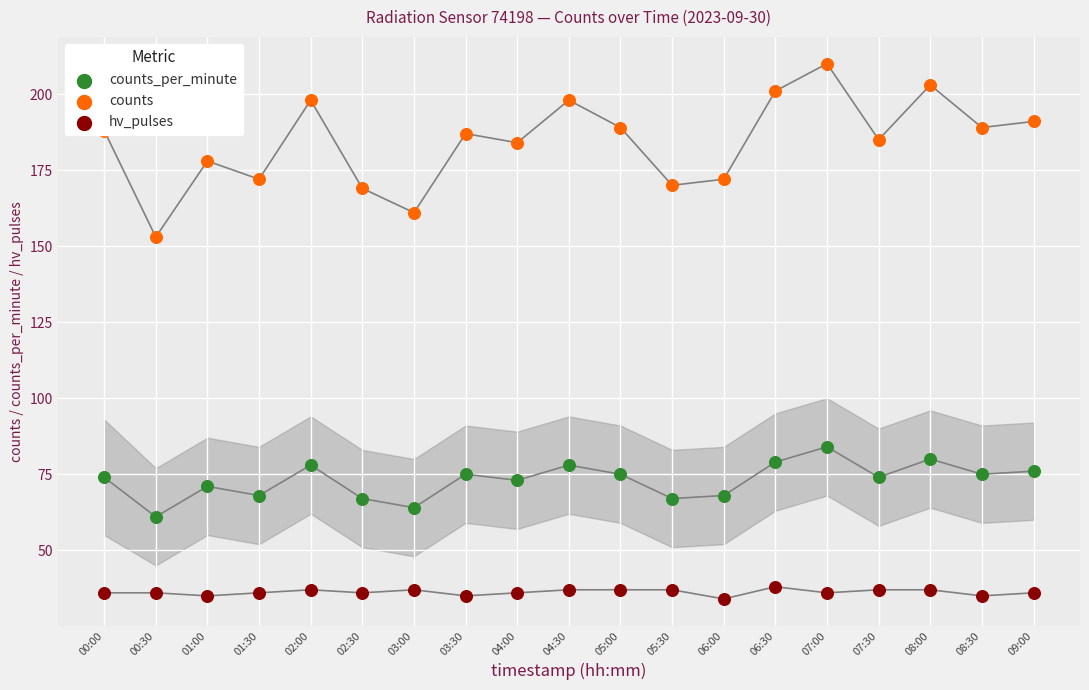

Is the value of counts at 02:30 greater than the value of hv_pulses at 03:00?

Yes